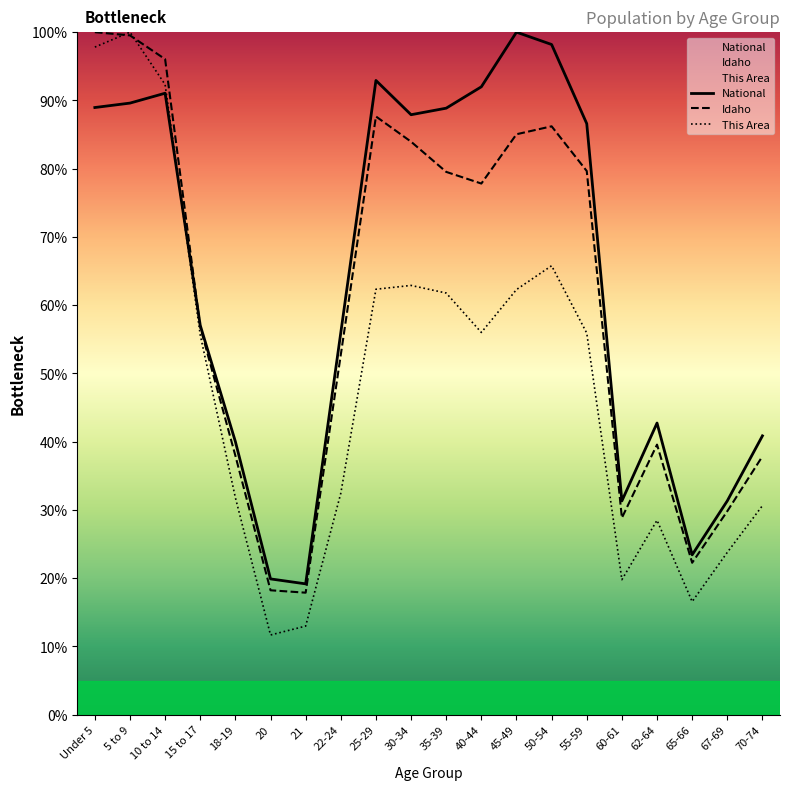

How many series are shown in this chart?

3